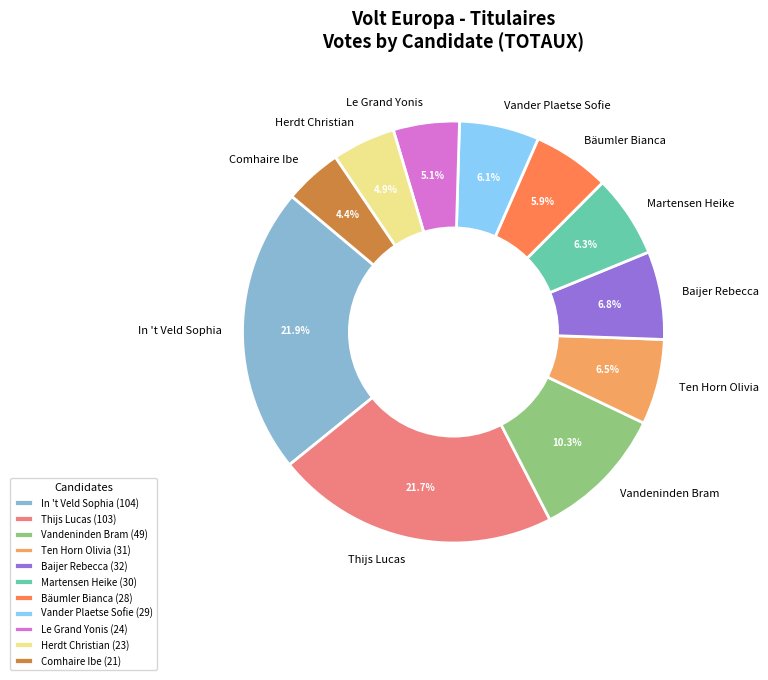

The In 't Veld Sophia slice represents 22% of the pie. True or false?

True